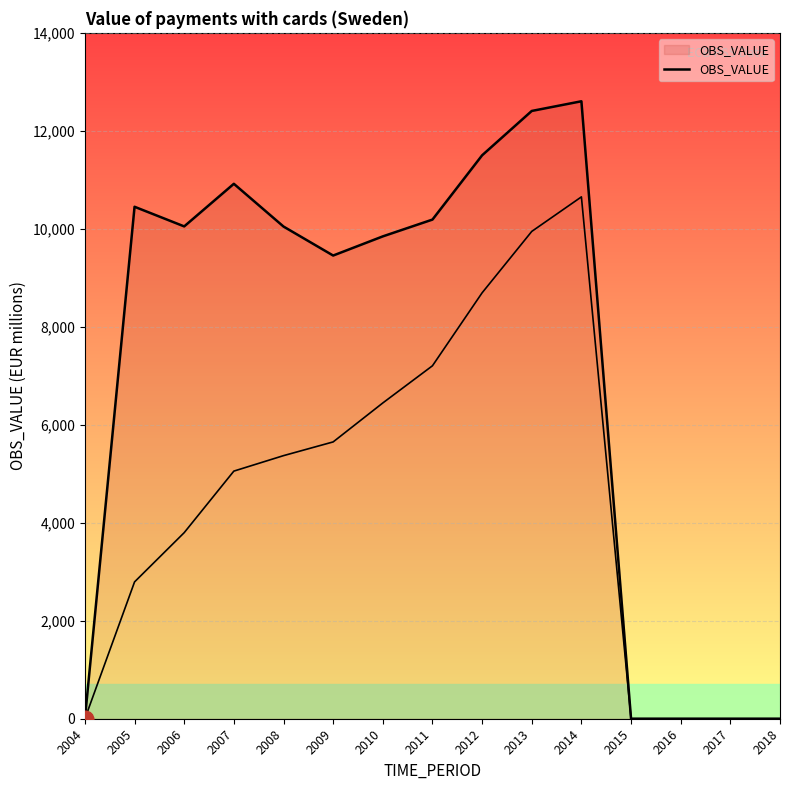

Does the chart display data point markers on the line(s)?

No